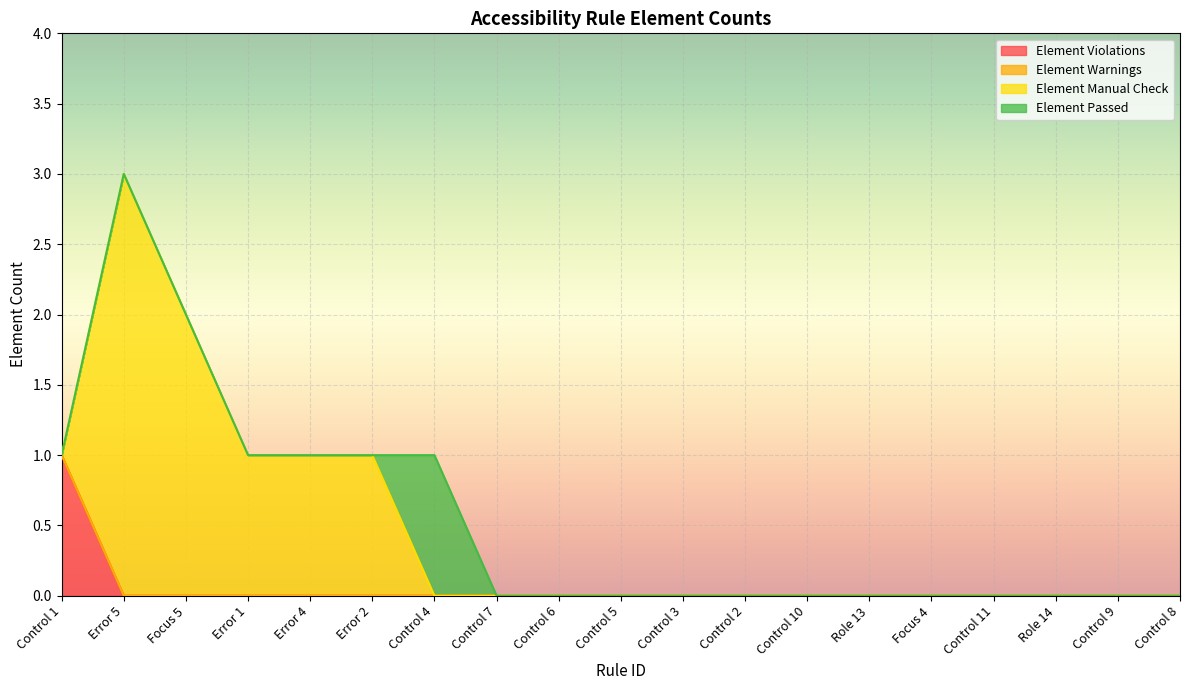

Reading left to right, what are all the values shown in this chart?

Element Violations: 1	0	0	0	0	0	0	0	0	0	0	0	0	0	0	0	0	0	0
Element Warnings: 0	0	0	0	0	0	0	0	0	0	0	0	0	0	0	0	0	0	0
Element Manual Check: 0	3	2	1	1	1	0	0	0	0	0	0	0	0	0	0	0	0	0
Element Passed: 0	0	0	0	0	0	1	0	0	0	0	0	0	0	0	0	0	0	0